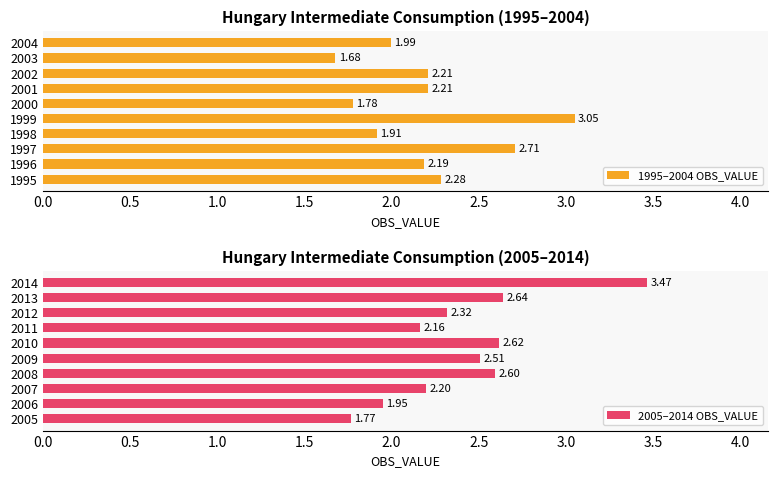

How many bars are there in total?

20